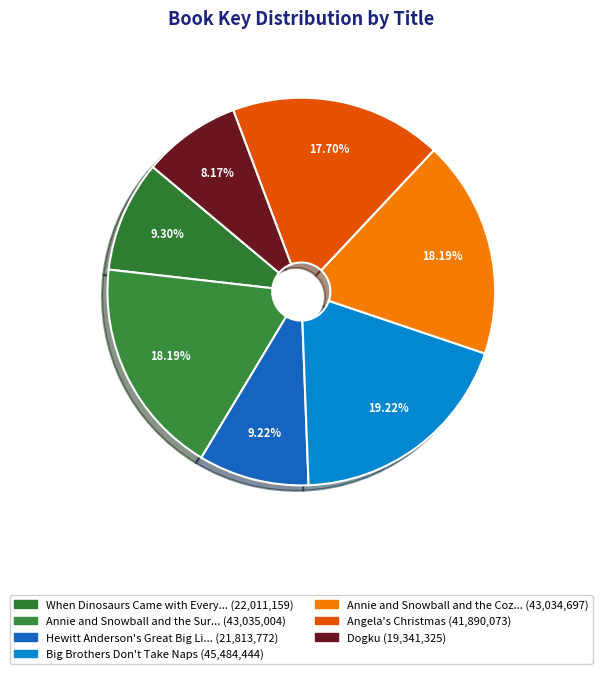

Count the number of slices in the pie.

7